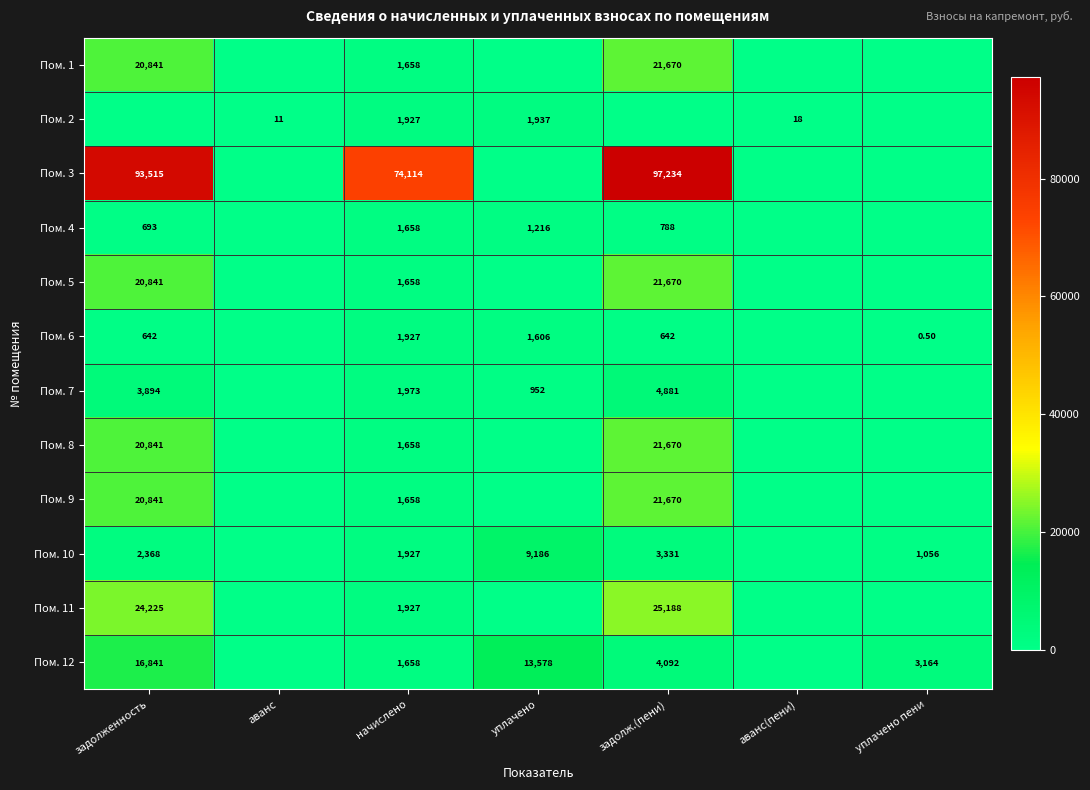

What is the difference between the Пом. 9 values at задолж.(пени) and начислено?

20012.0